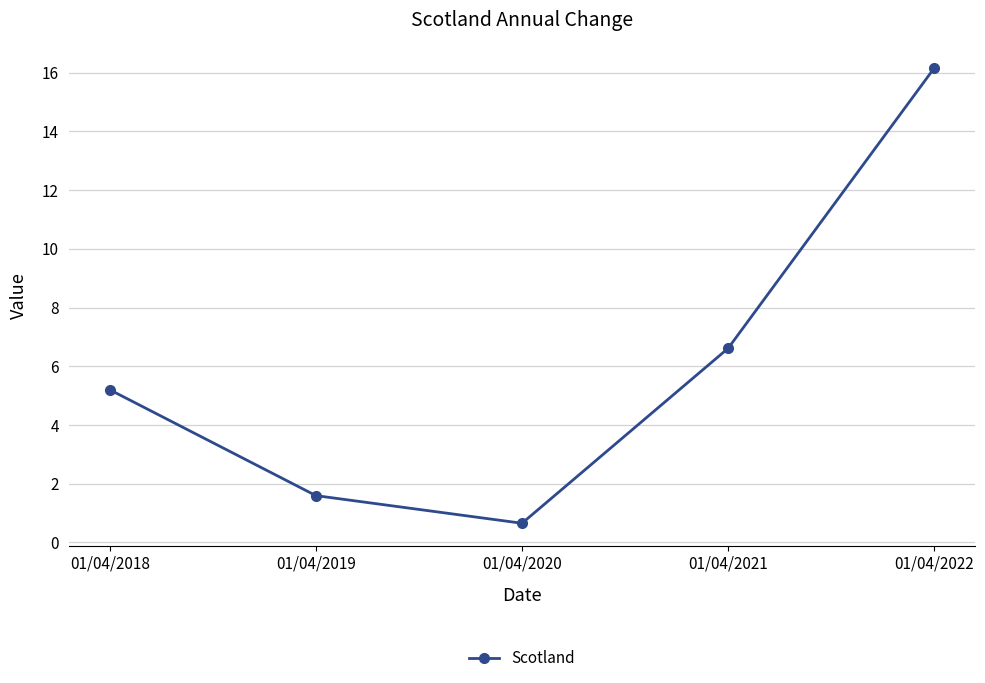

What is the approximate value at 01/04/2020?

0.7